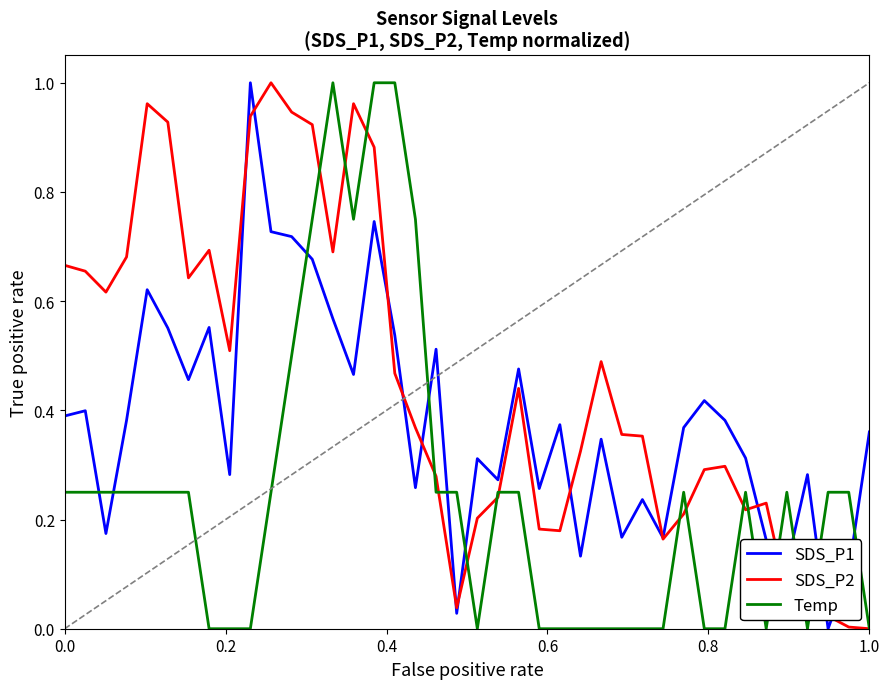

How many Temp values are between 0 and 1?

40